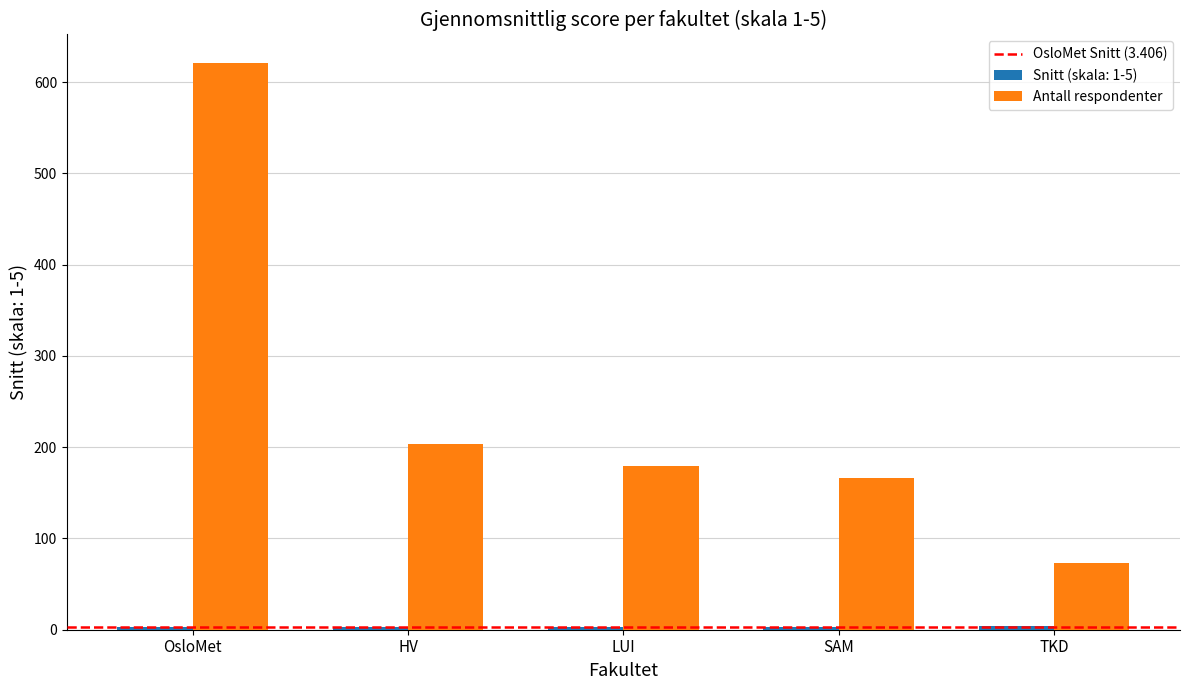

What is the difference between the second highest and minimum values in the Antall respondenter series?

130.0